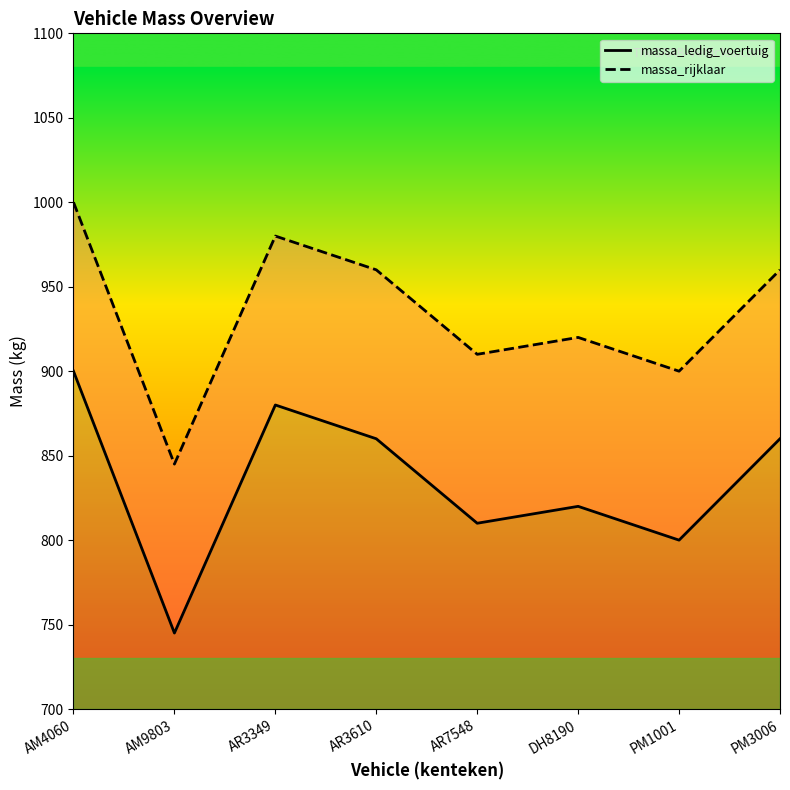

Where is the first local minimum for massa_rijklaar?

AM9803